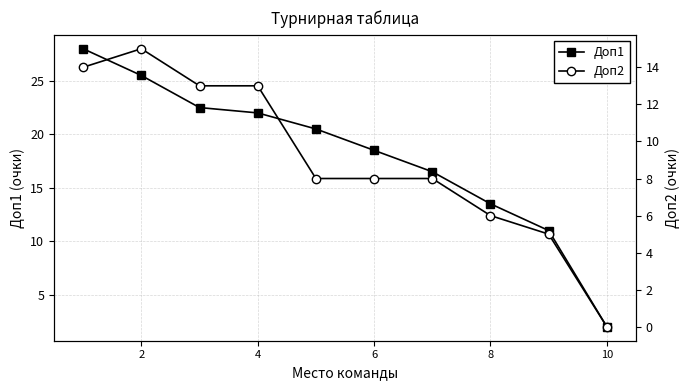

Is this an area chart (filled region under the line)?

No